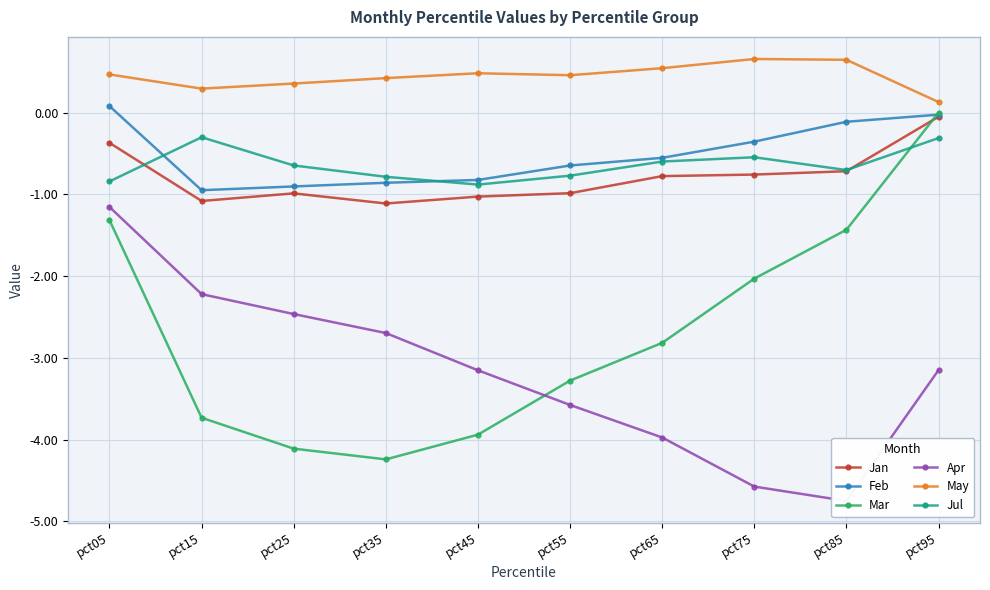

At which category does the chart reach its minimum across all series?

pct85